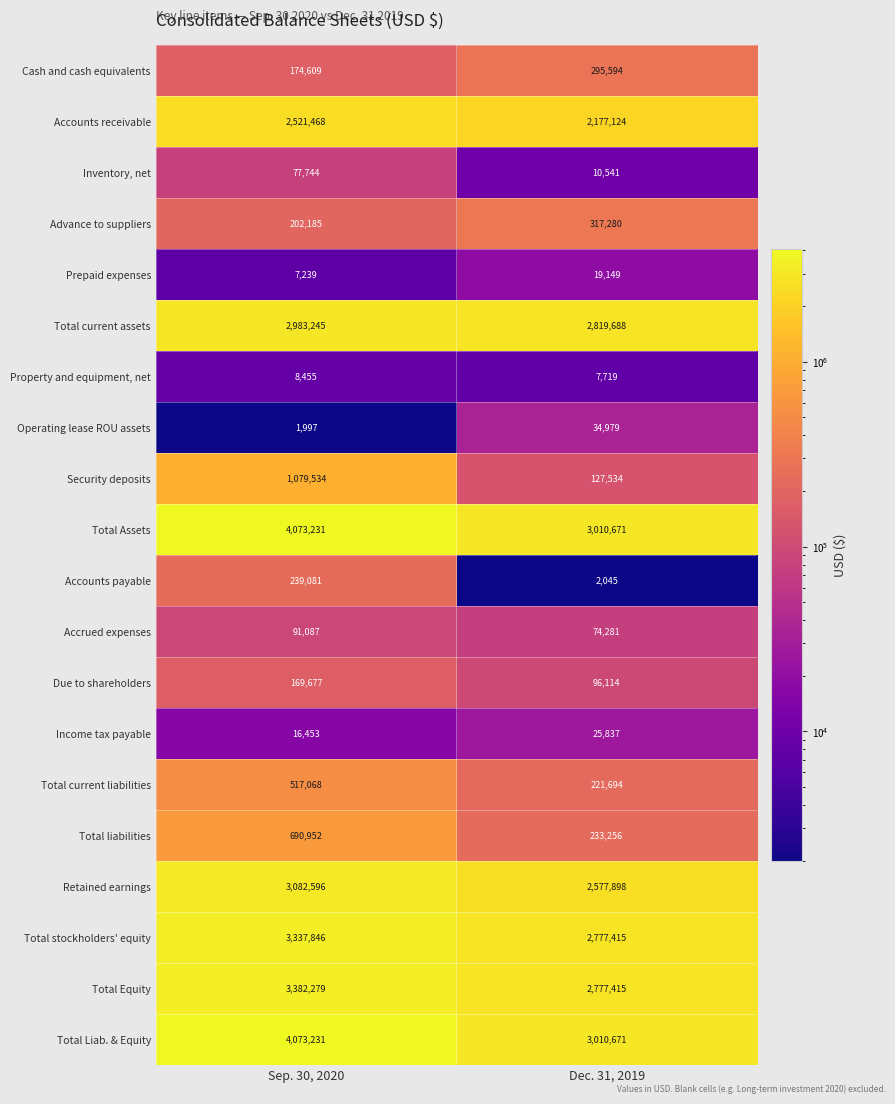

At which category is the sum across all series the highest?

Sep. 30, 2020